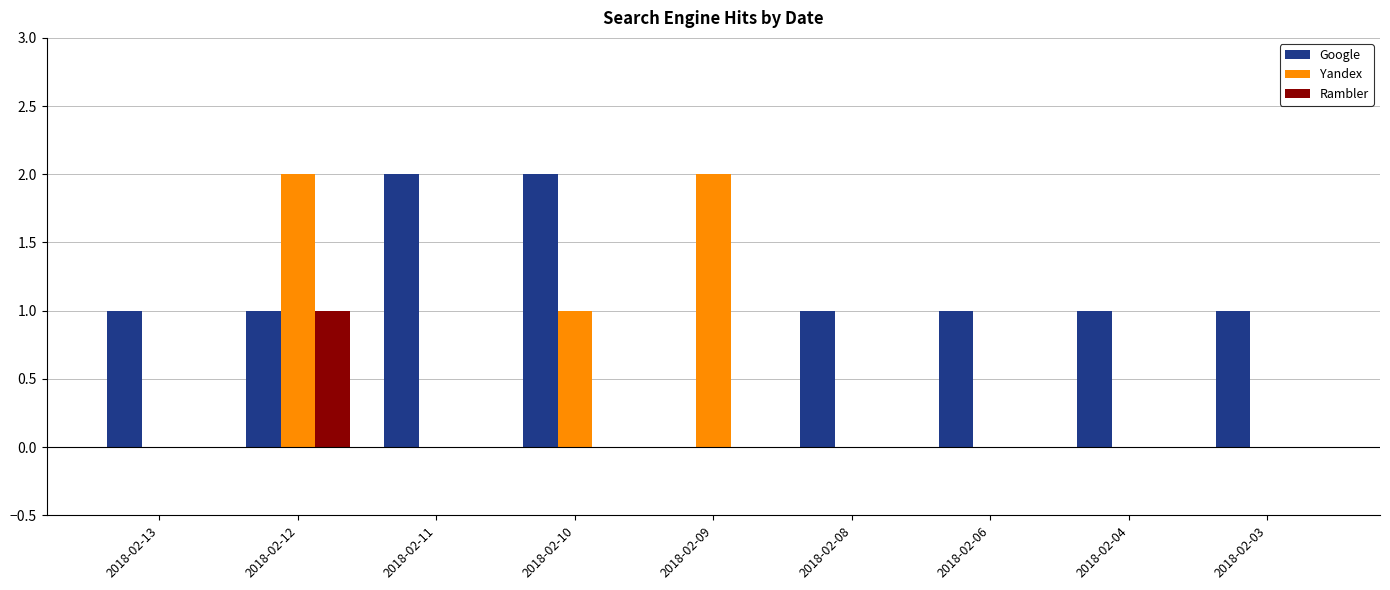

Which series changed the most between 2018-02-09 and 2018-02-06?

Yandex